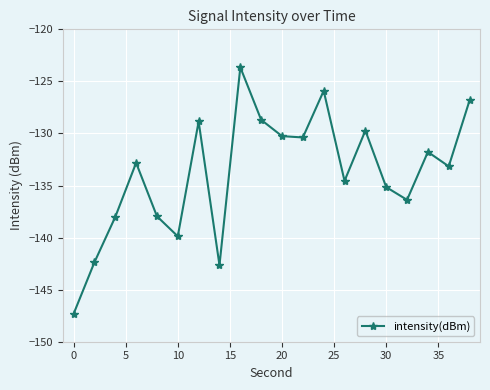

Reading left to right, list all the values displayed in this chart.

-147.3	-142.4	-138.0	-132.8	-138.0	-139.9	-128.8	-142.7	-123.6	-128.7	-130.3	-130.4	-125.9	-134.6	-129.7	-135.2	-136.4	-131.8	-133.2	-126.8